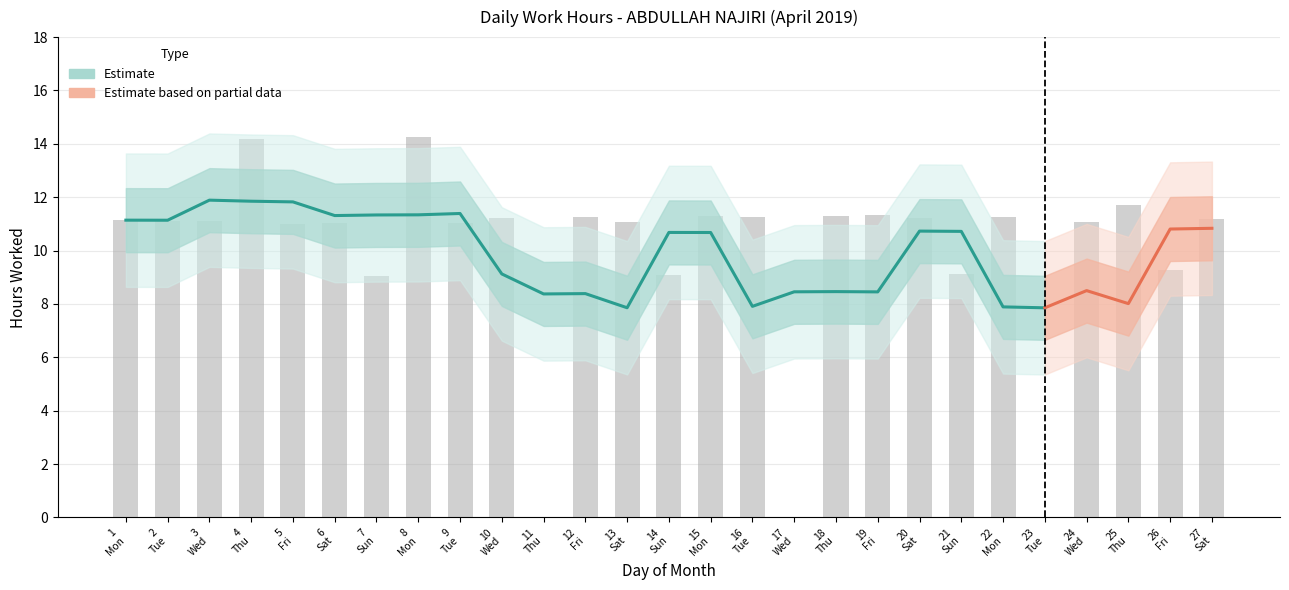

The chart shows a value of 7.1 at 24 Wed. True or false?

False